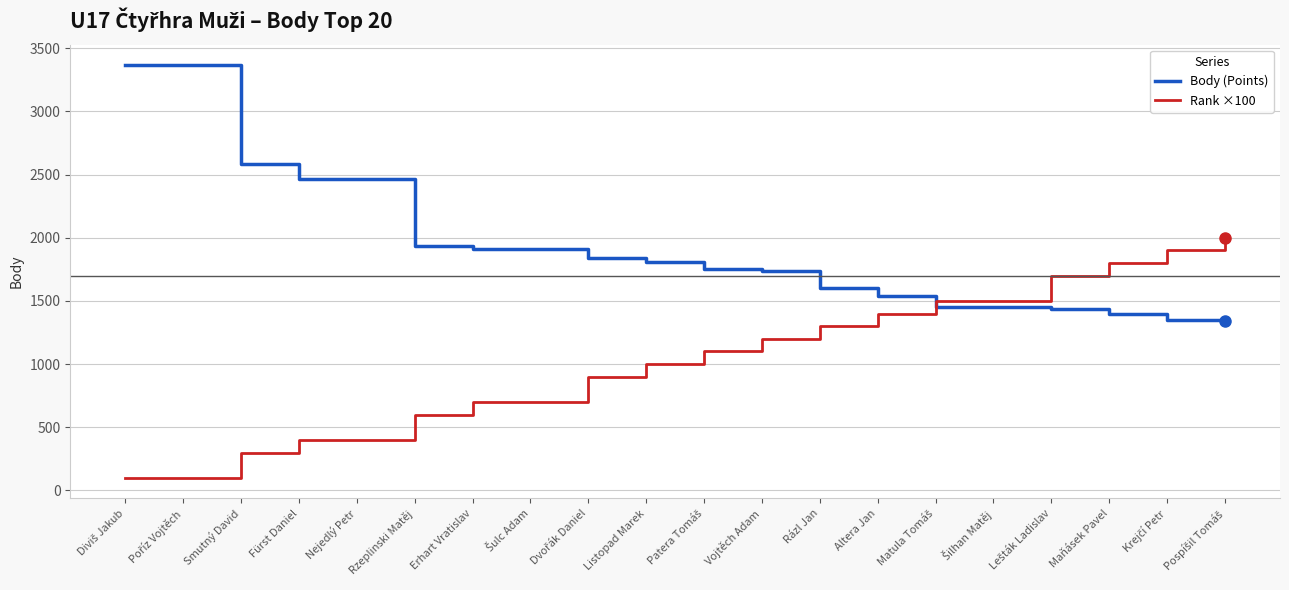

What is the minimum value for Body (Points)?

1344